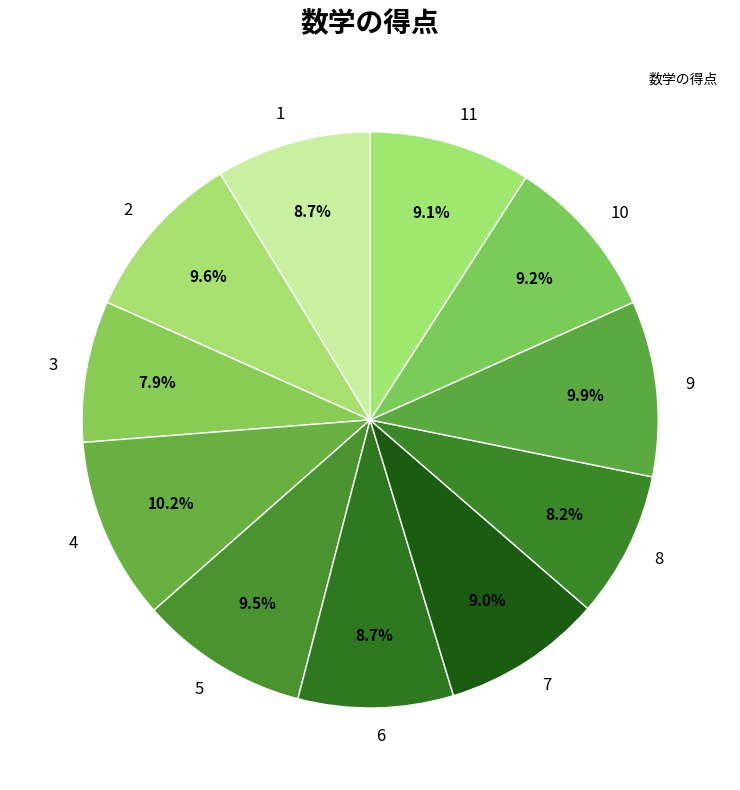

What percentage is the 9 slice, to the nearest percent?

10%